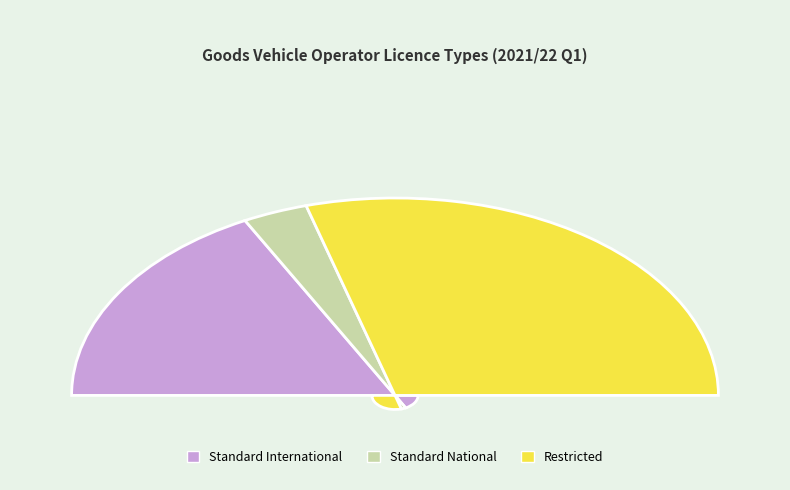

What is the smallest slice in the pie chart?

Standard National